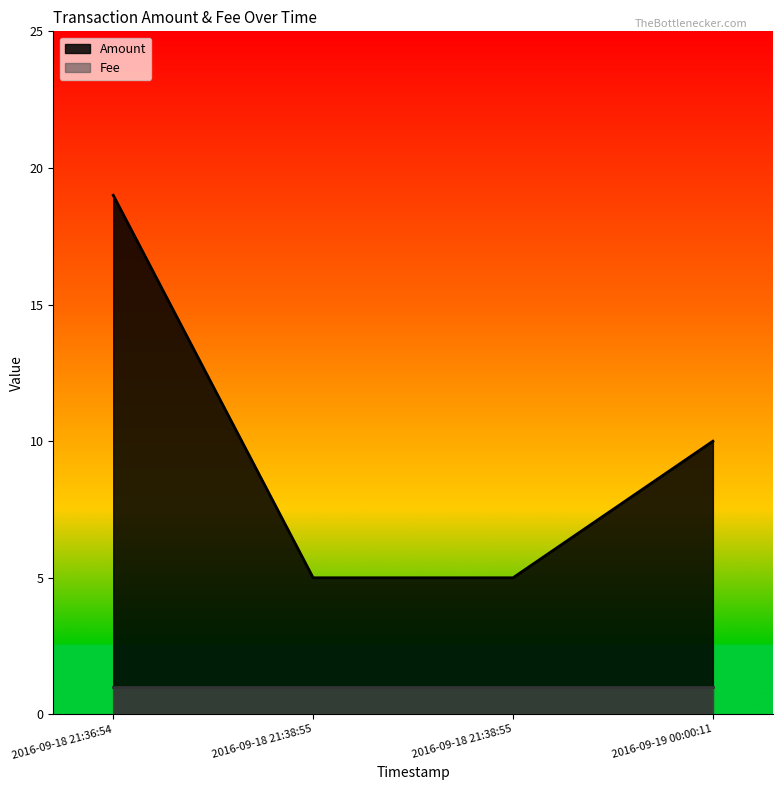

The value at 2016-09-18 21:36:54 is 6. True or false?

False